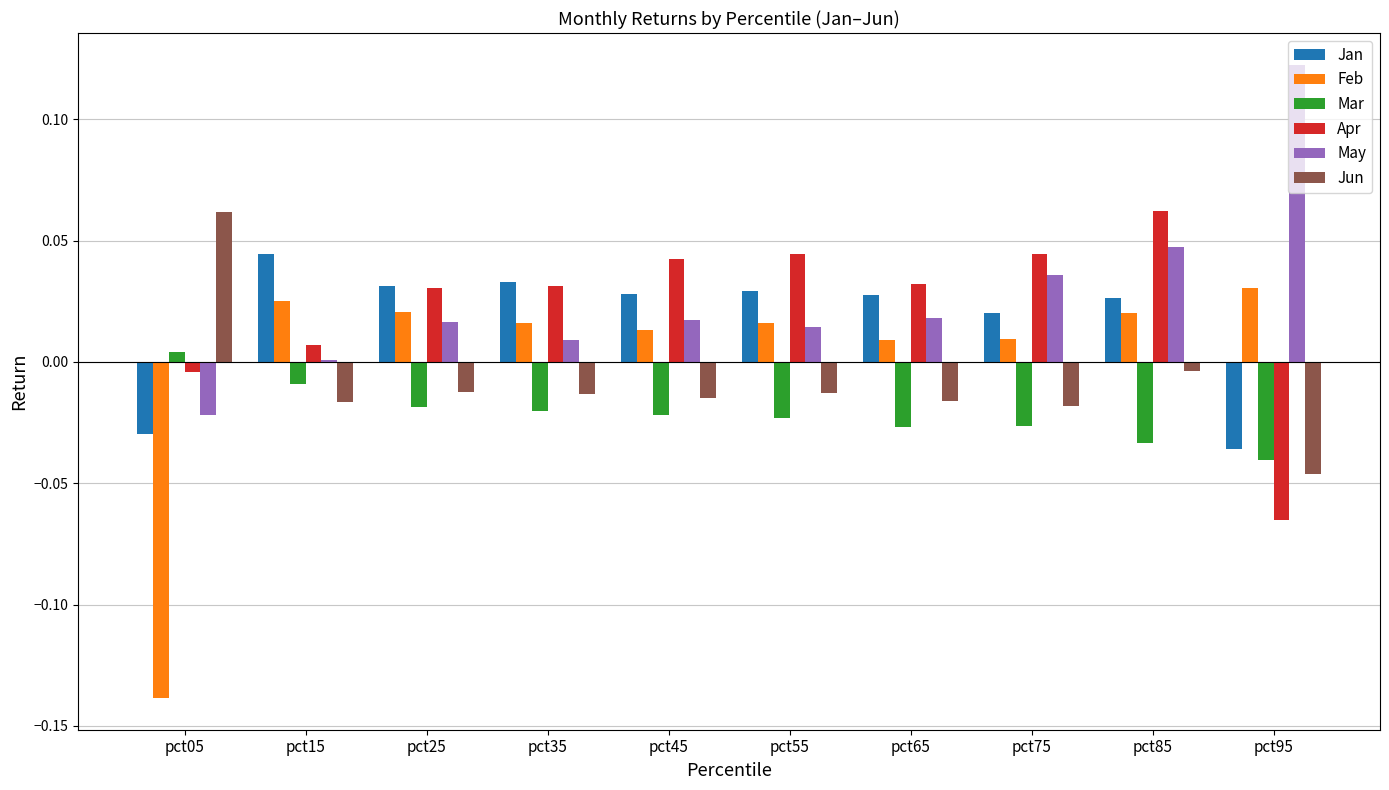

Which category has the highest value in the Mar series?

pct05